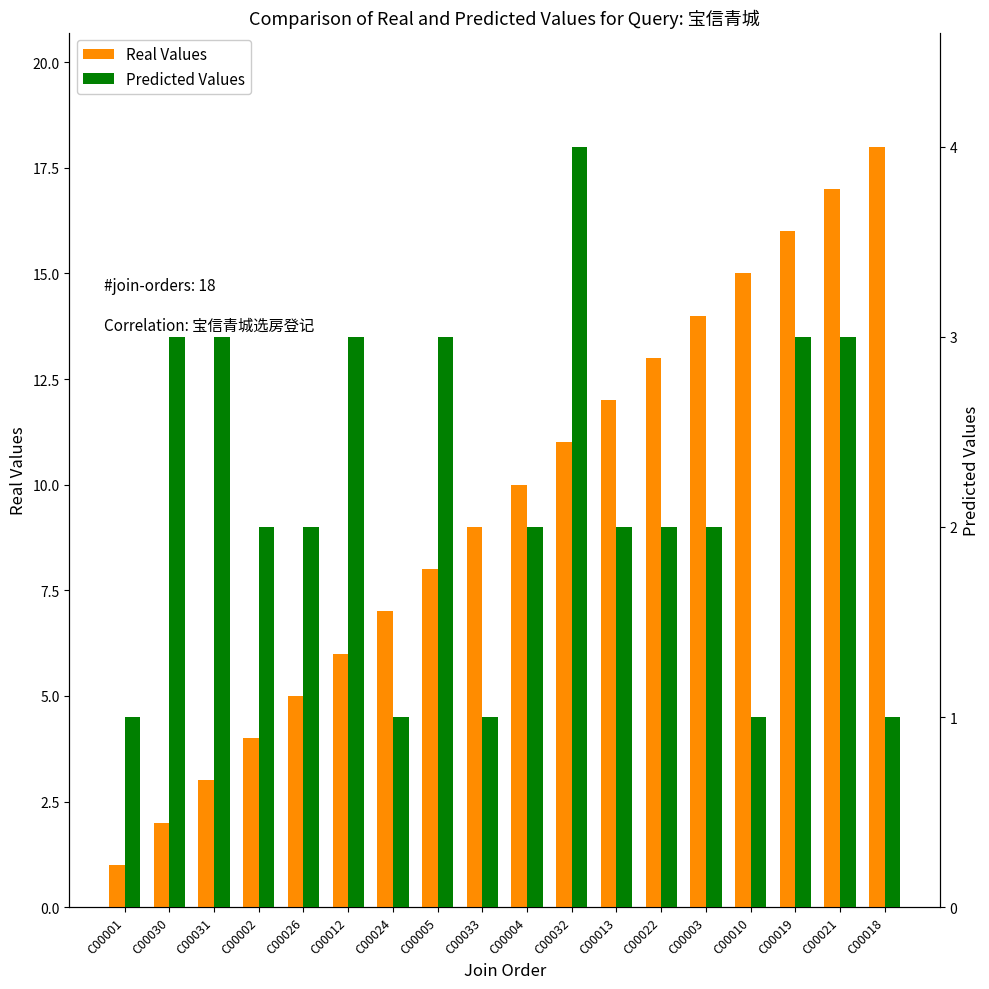

At how many categories does at least one series exceed 10?

8